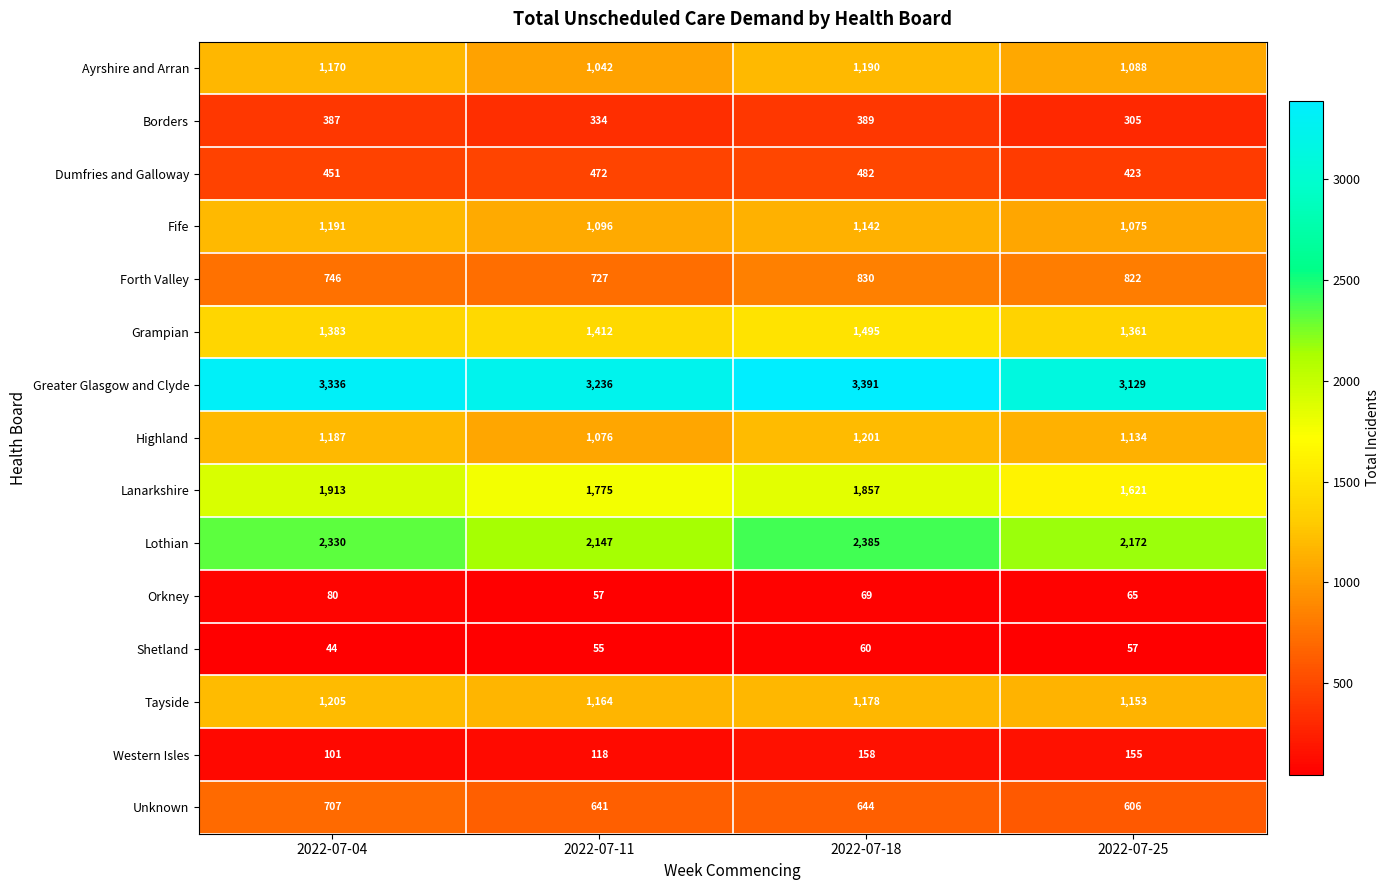

What is the minimum value shown in the chart?

44